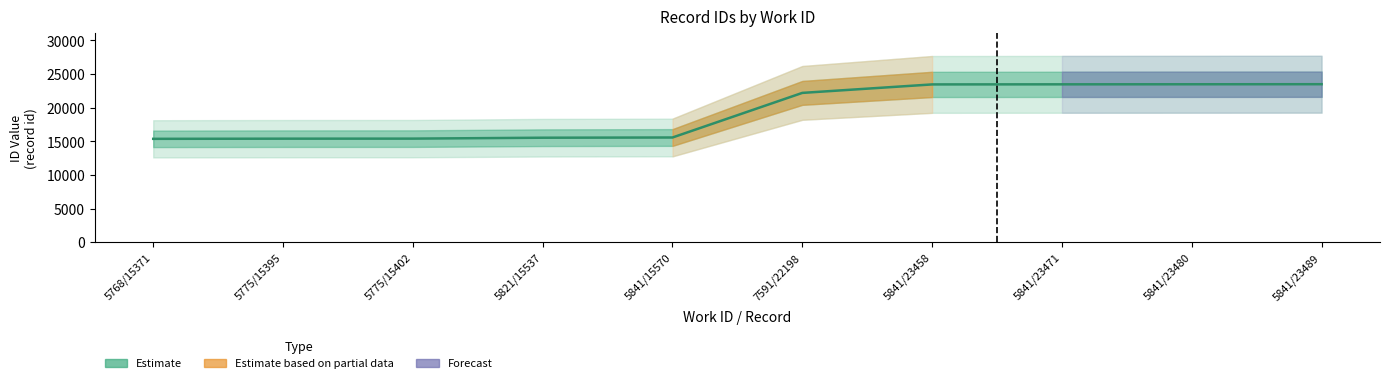

How many lines are shown in the chart?

1